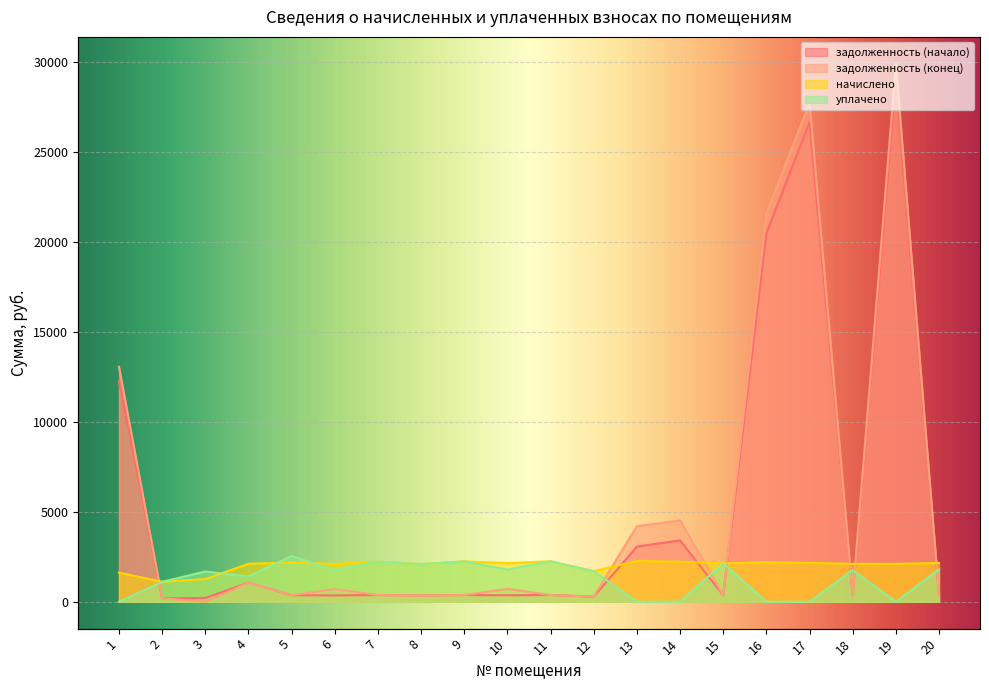

Is it true that задолженность (конец) equals 374.0 at 11?

True